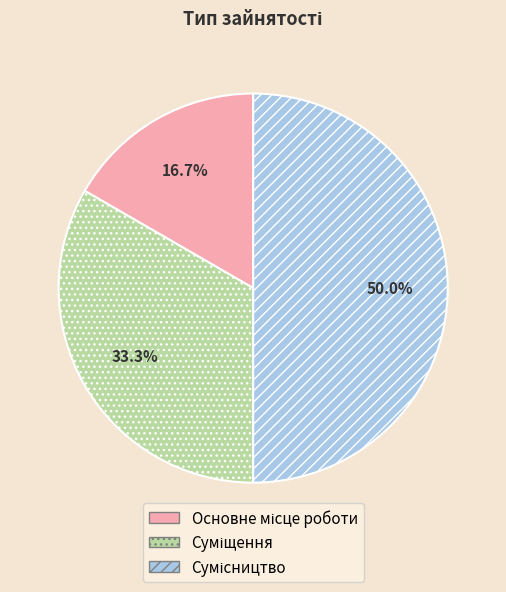

Approximately how many times larger is the value at Сумісництво compared to Суміщення?

1.5